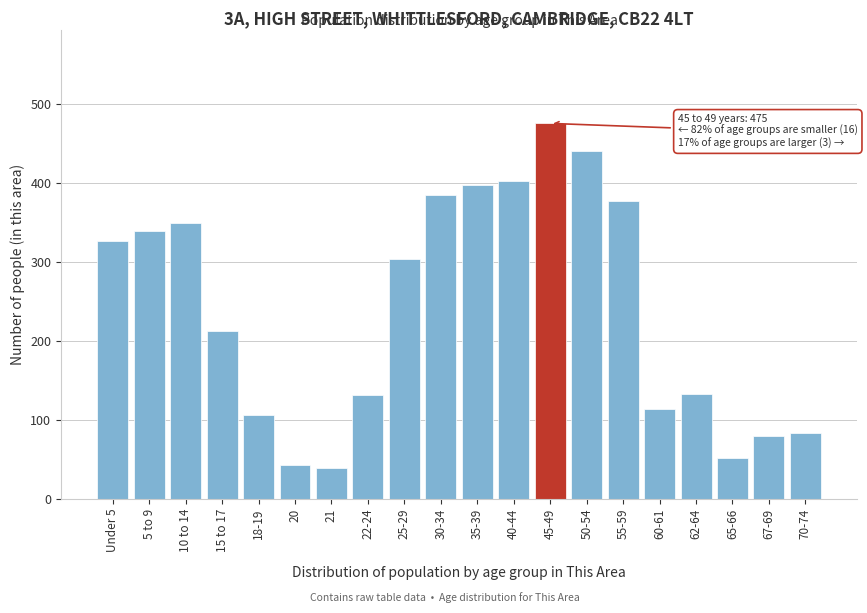

What is the sum of all values?

4784